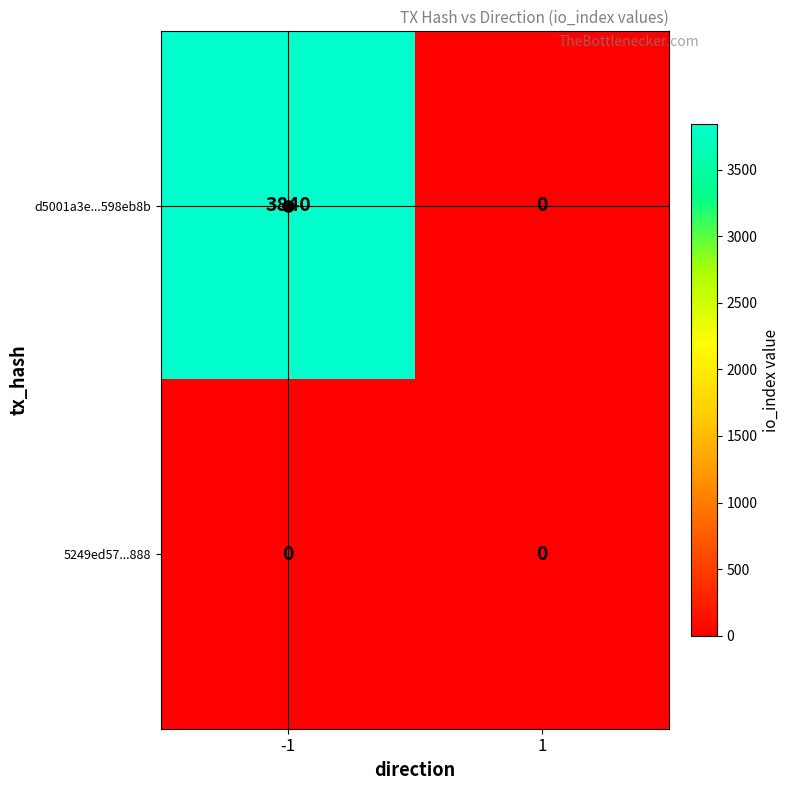

The d5001a3e...598eb8b series shows 0 at 1. True or false?

True